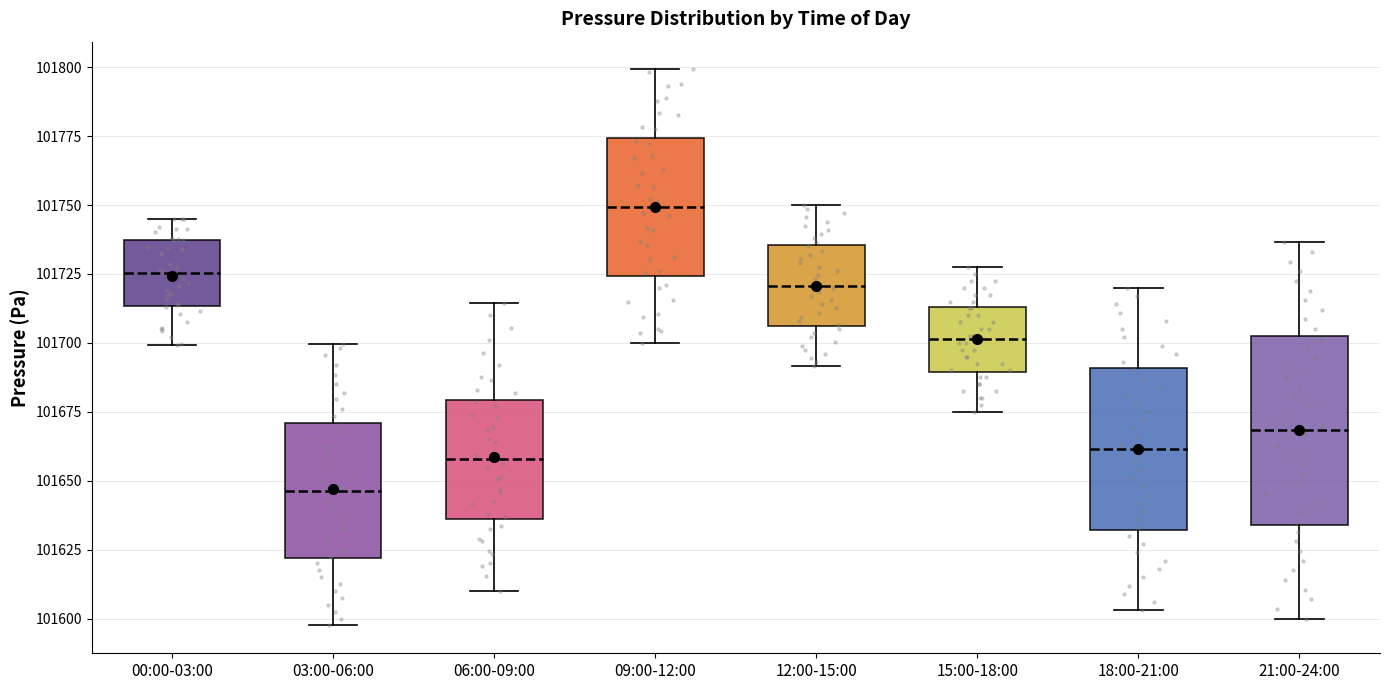

Which box has the highest median line?

09:00-12:00